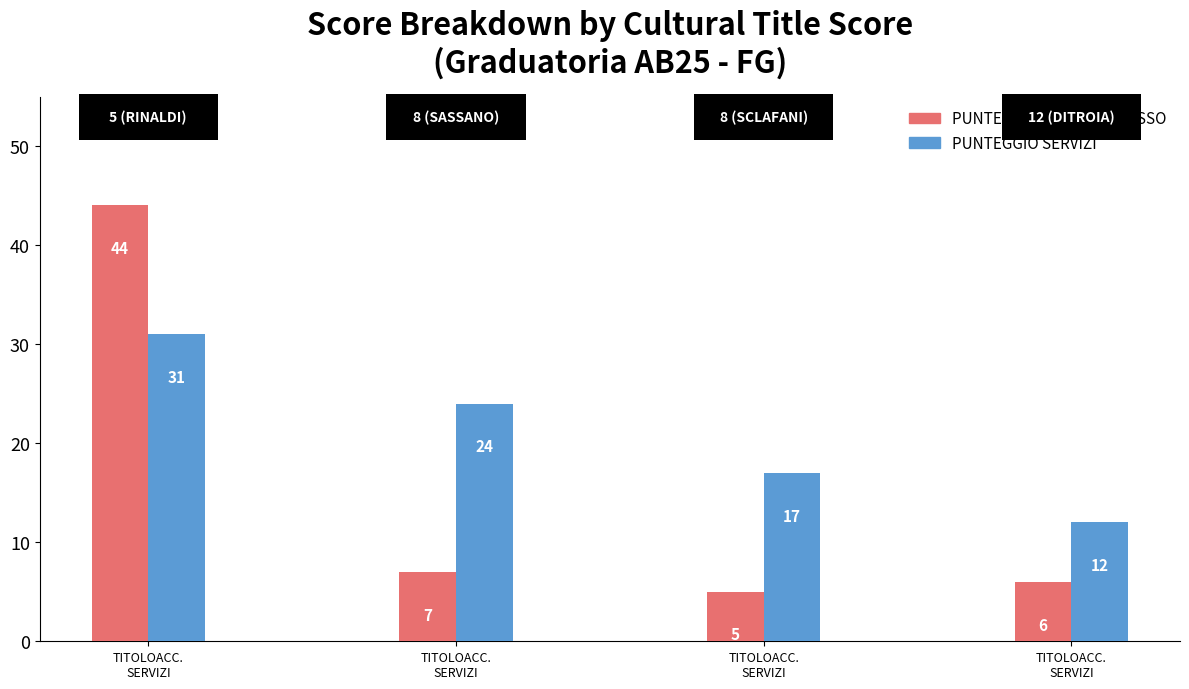

Are the bars horizontal?

No